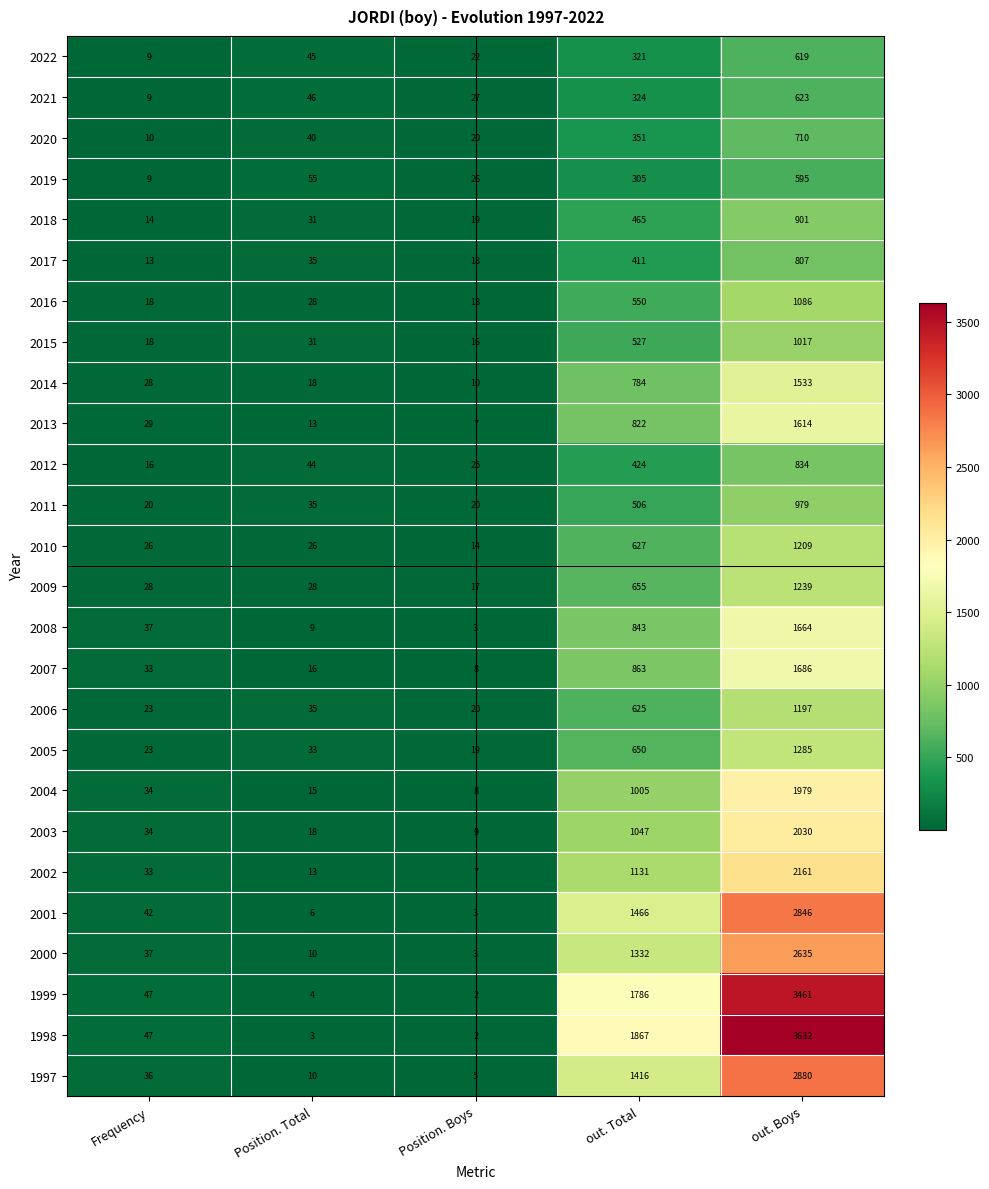

List the series in order of their peak value, highest first.

1998, 1999, 1997, 2001, 2000, 2002, 2003, 2004, 2007, 2008, 2013, 2014, 2005, 2009, 2010, 2006, 2016, 2015, 2011, 2018, 2012, 2017, 2020, 2021, 2022, 2019